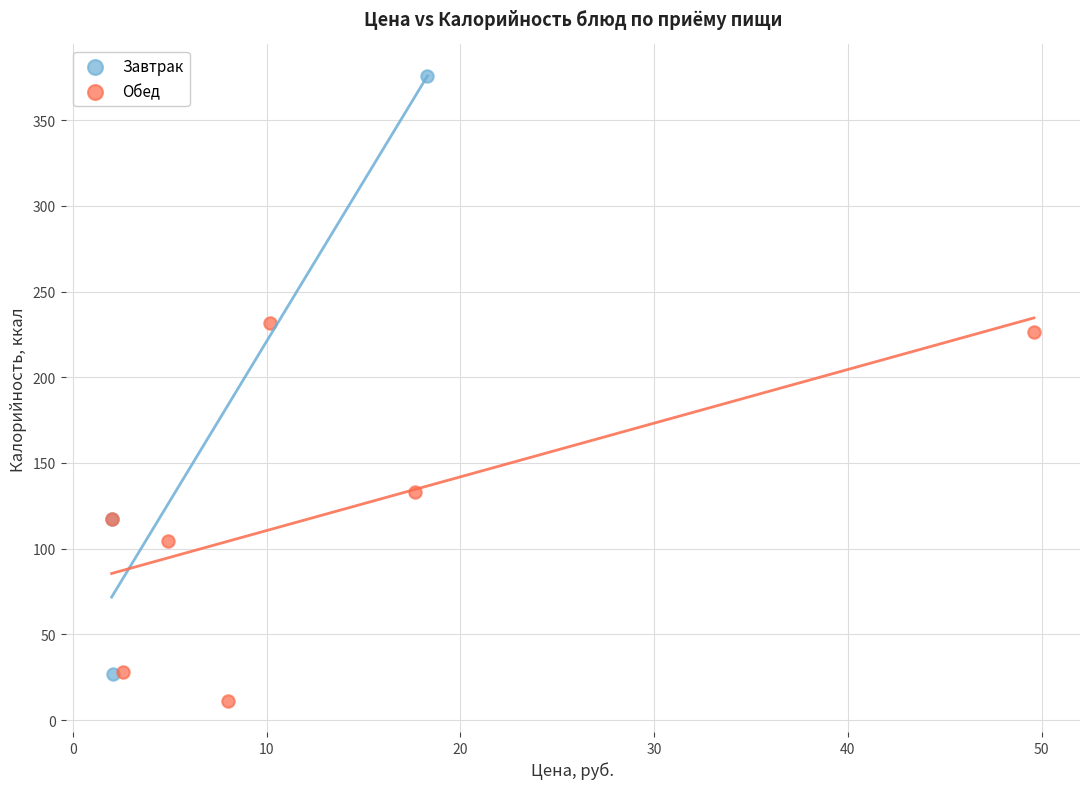

Which series has the largest Y range (max minus min)?

Завтрак